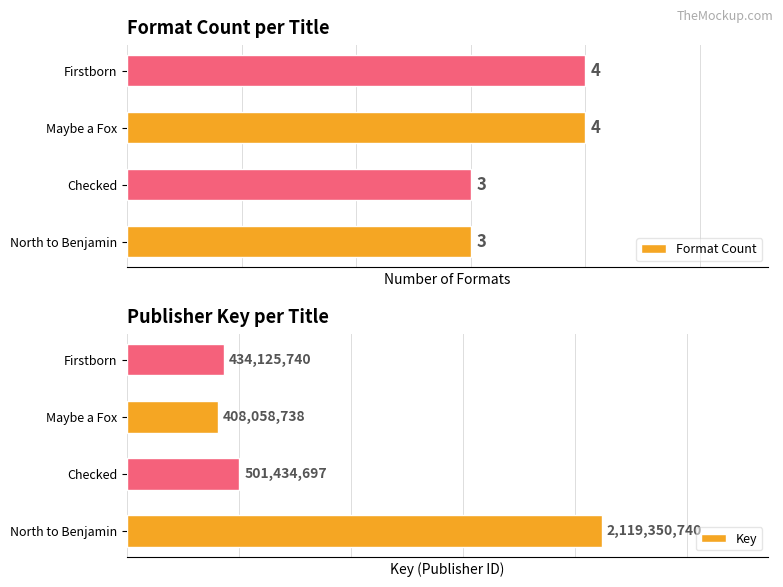

Where is Key nearest to the value 1263704739?

Checked